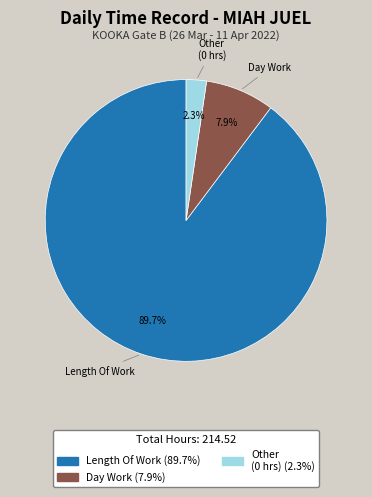

How many segments does this pie chart have?

3